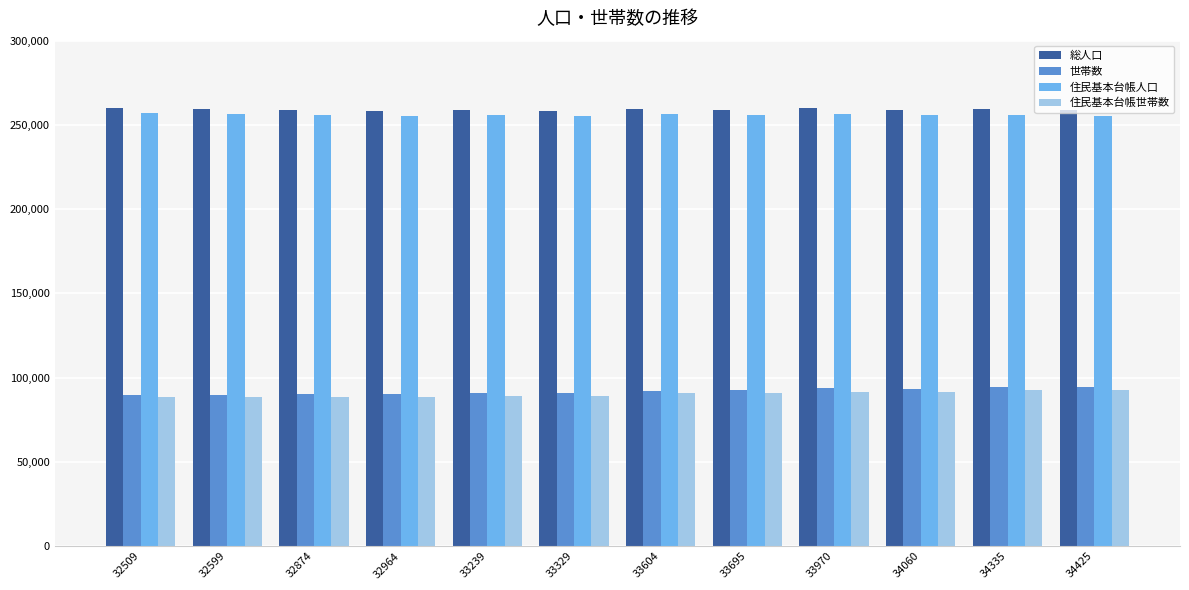

At which label does 総人口 first exceed 259090?

32509